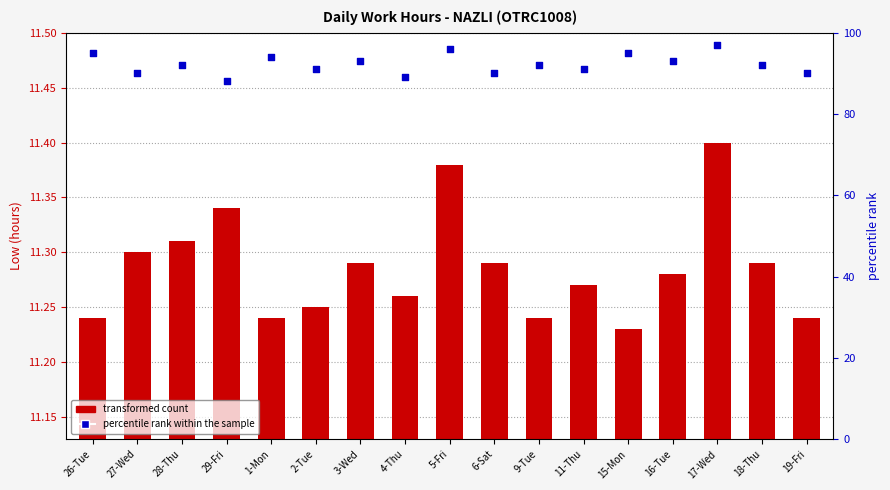

Which series contains the lowest Y value?

Low (hours)